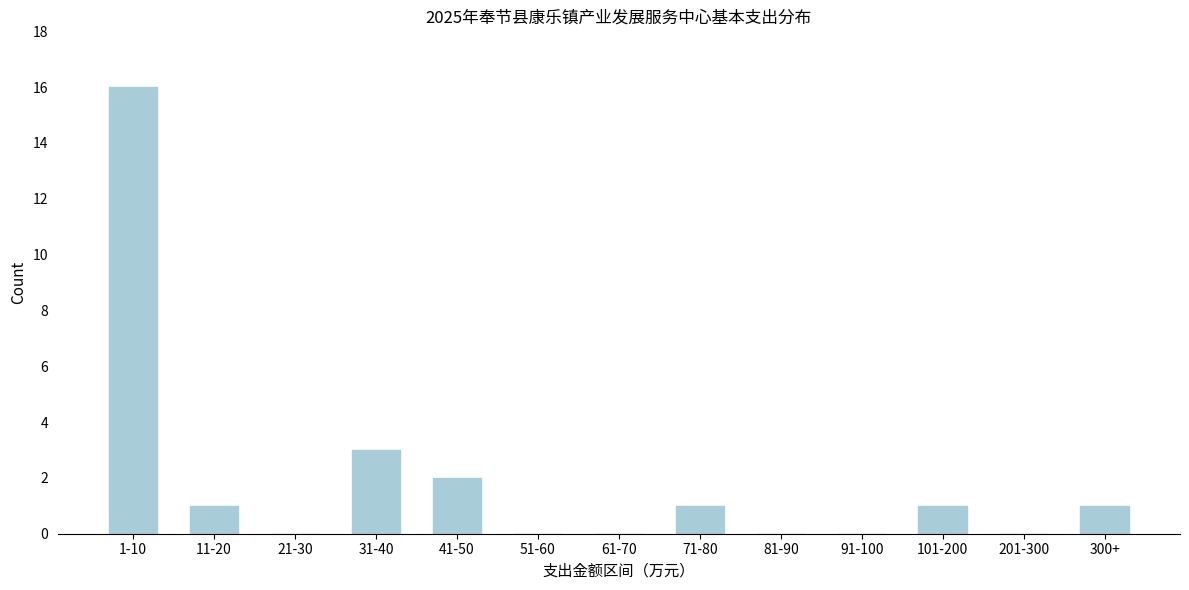

Reading right to left, what are all the values shown in this chart?

300+=1	201-300=0	101-200=1	91-100=0	81-90=0	71-80=1	61-70=0	51-60=0	41-50=2	31-40=3	21-30=0	11-20=1	1-10=16